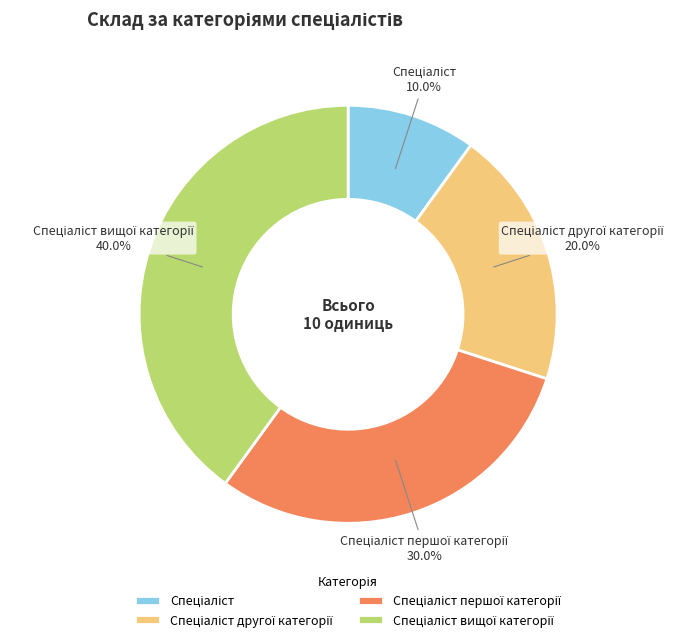

Does any single category account for the majority?

No